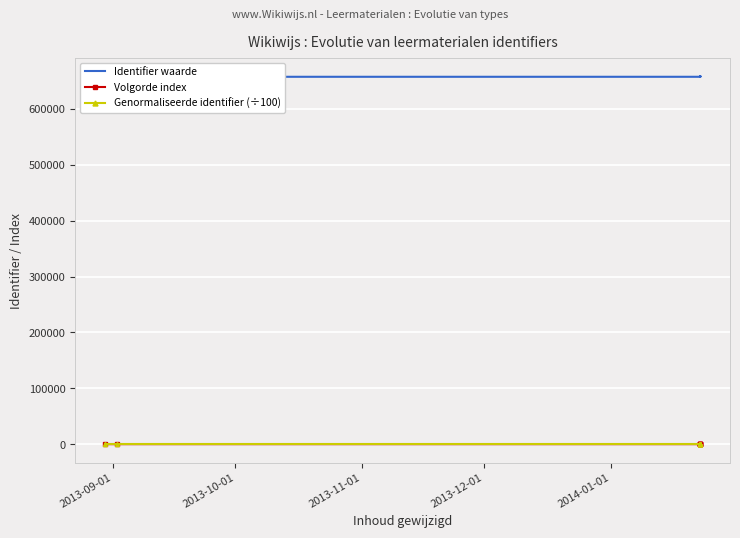

At how many categories does at least one series exceed 424470?

8